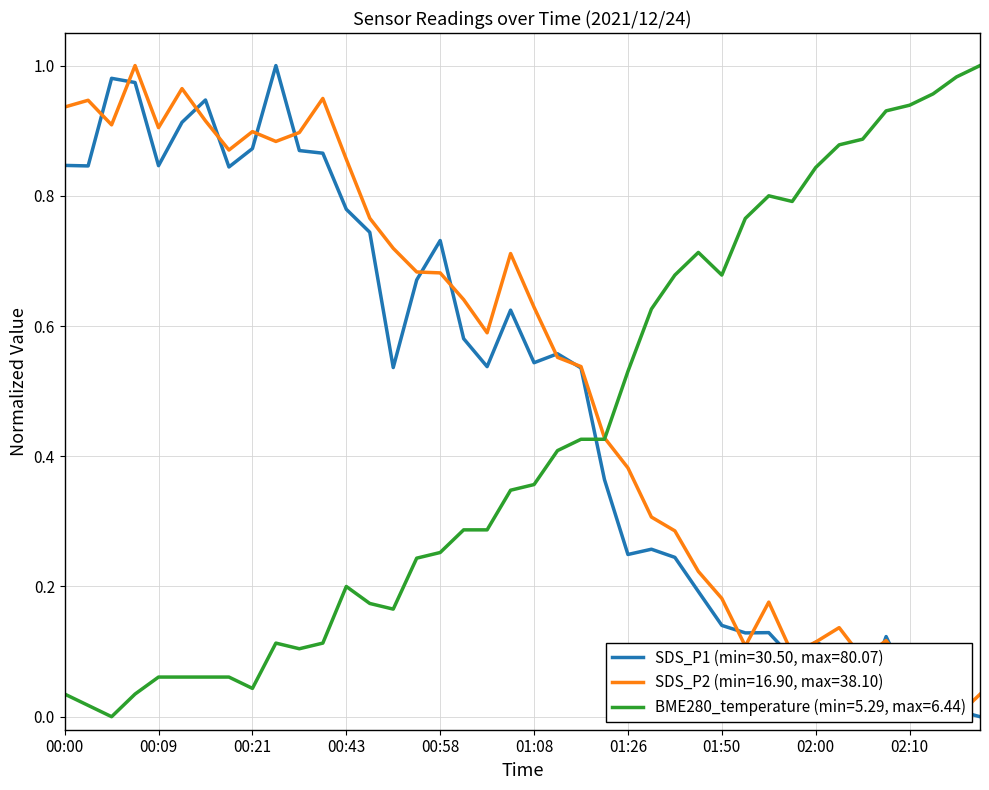

What are all the series names shown in the legend?

SDS_P1, SDS_P2, BME280_temperature